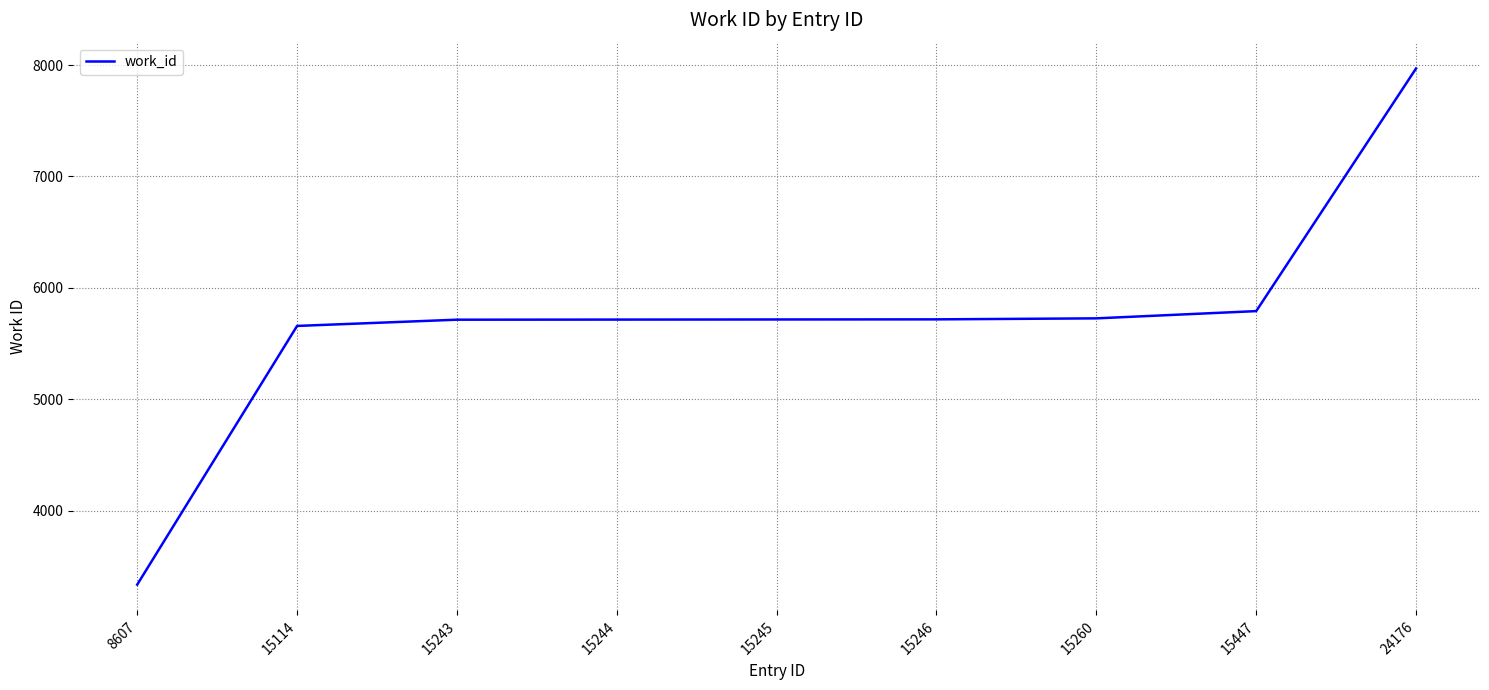

Does the chart display data point markers on the line(s)?

No